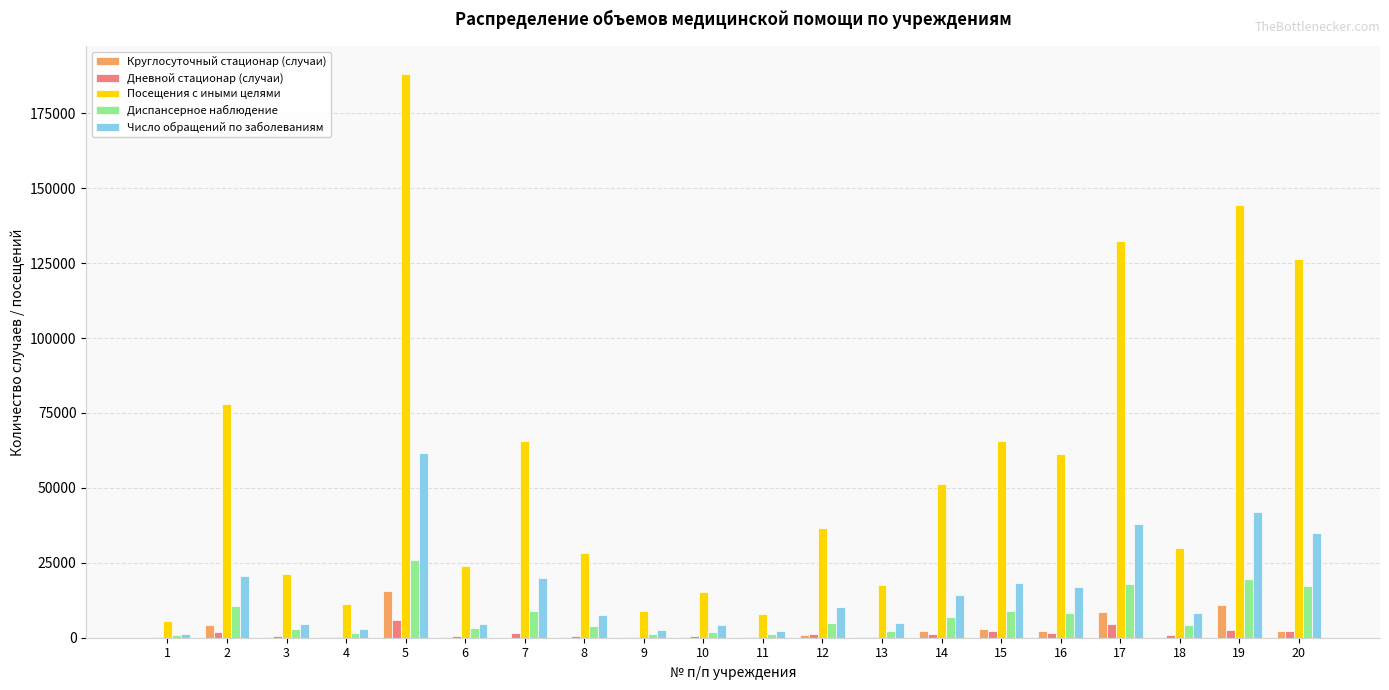

How many categories are shown in the chart?

20